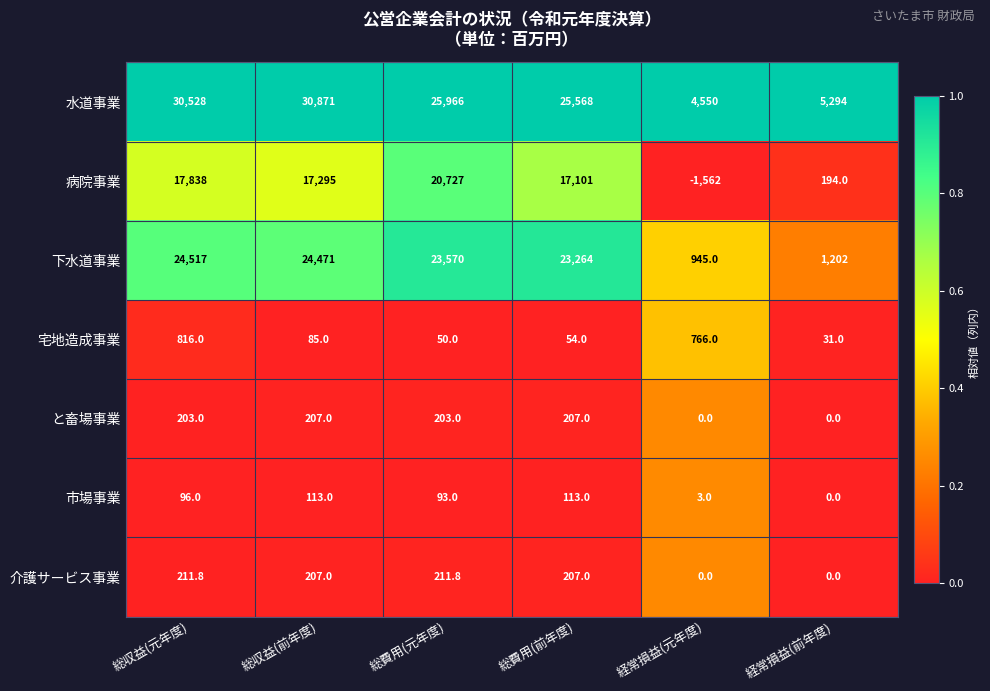

What value does the 下水道事業 series have at 総収益(元年度)?

24517.0